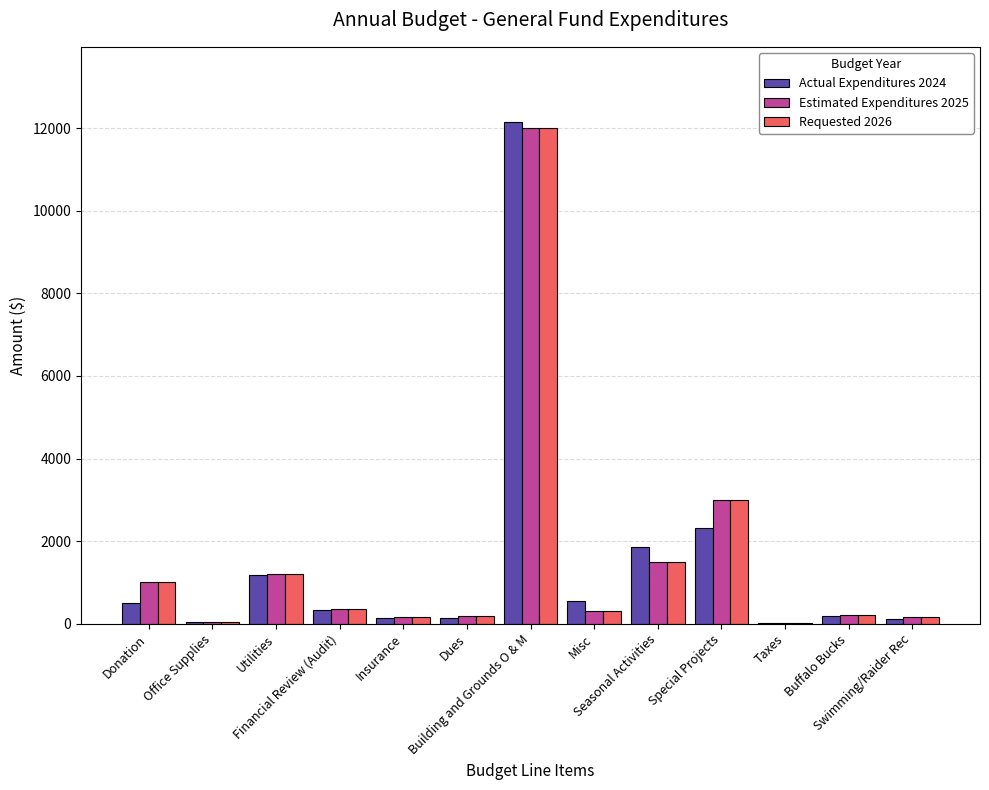

What is the sum of all Actual Expenditures 2024 values?

19510.7